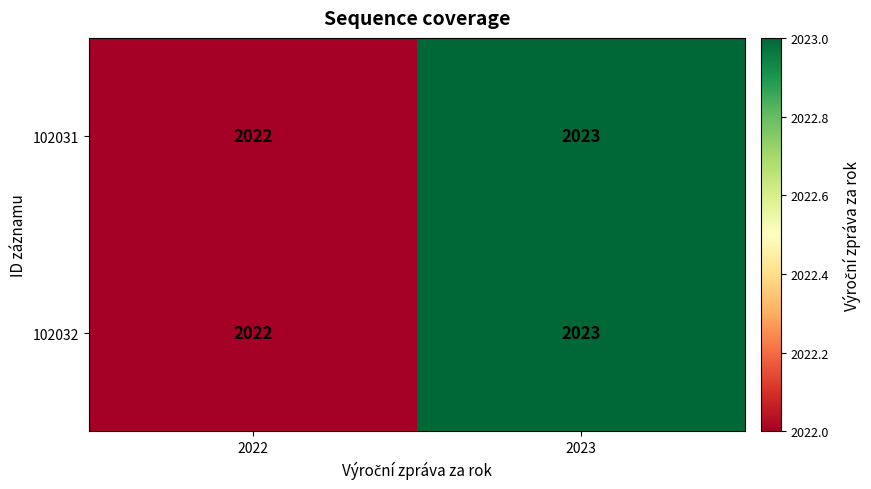

Which label corresponds to the largest value in the chart?

2023